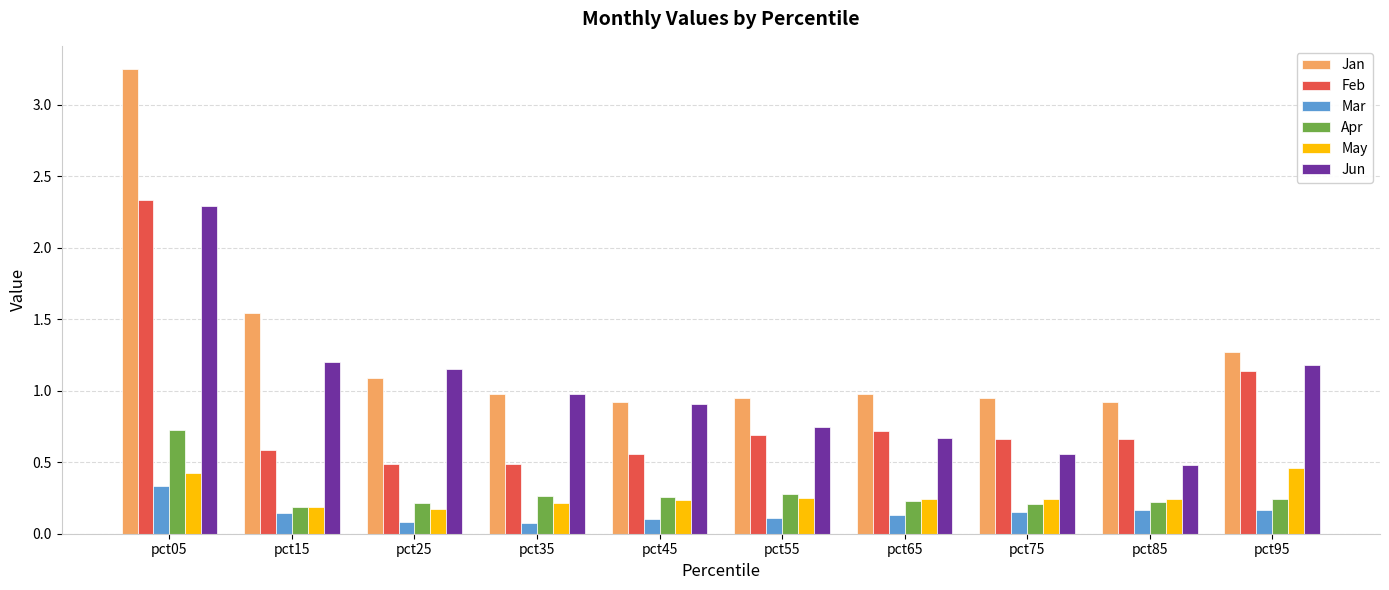

What is the total value across all series at pct35?

3.0